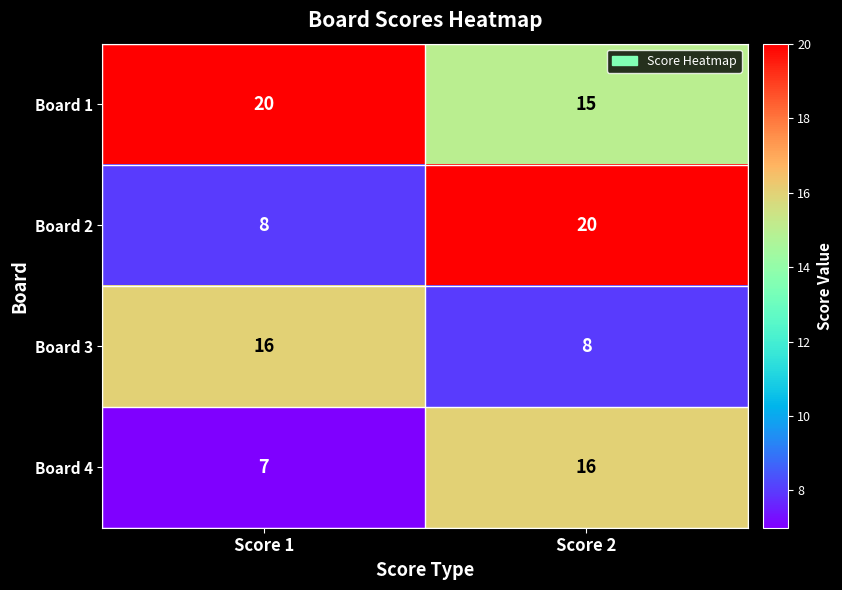

What is the average value of the Board 3 series?

12